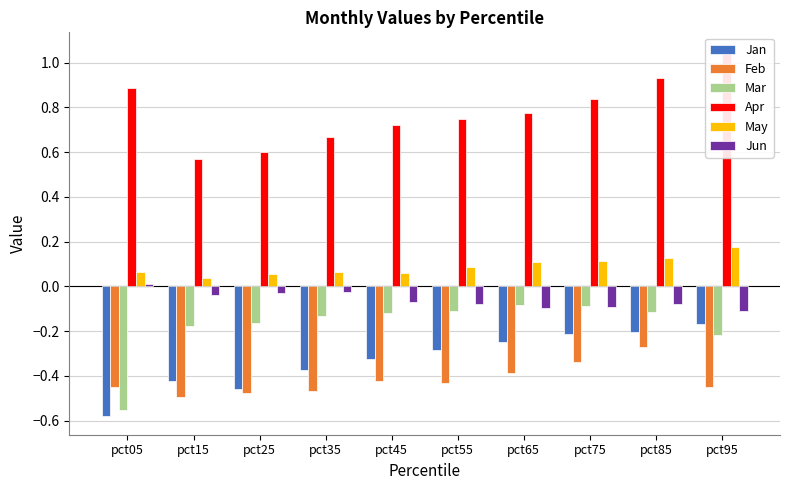

Read the Apr value at pct75.

0.8